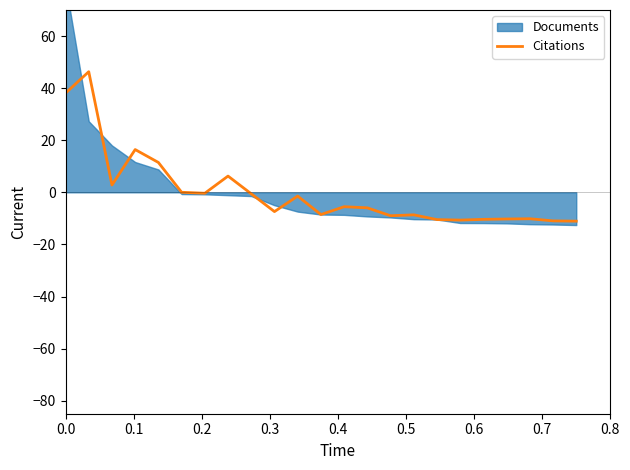

What is the highest value of the Citations series?

46.3